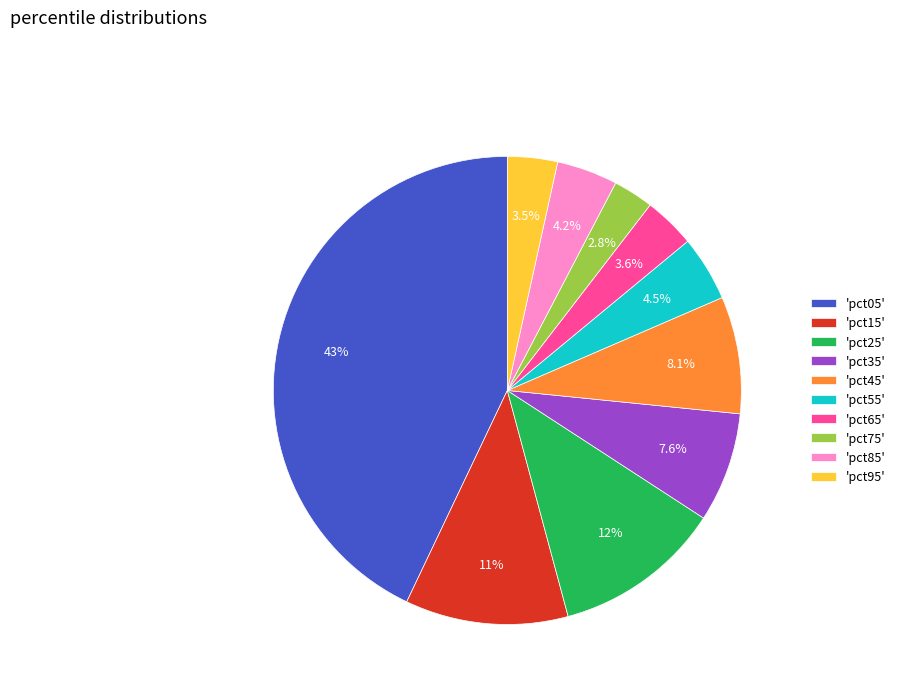

Is 'pct95' the majority of the pie?

No